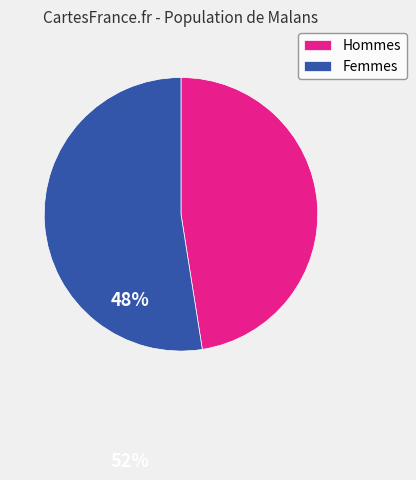

True or false: Hommes accounts for 48% of the total.

True